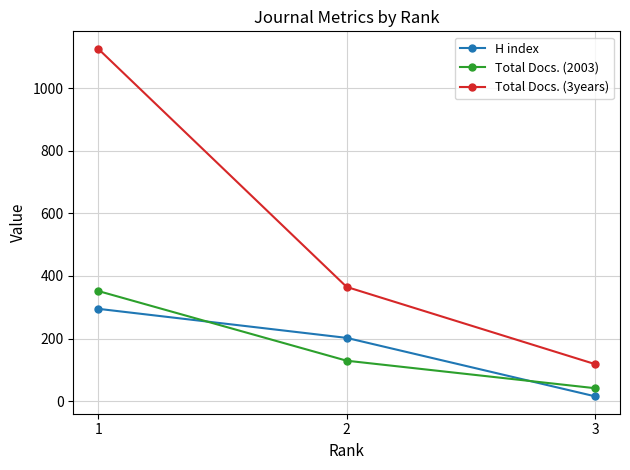

The value of Total Docs. (2003) at 1 is 352. True or false?

True